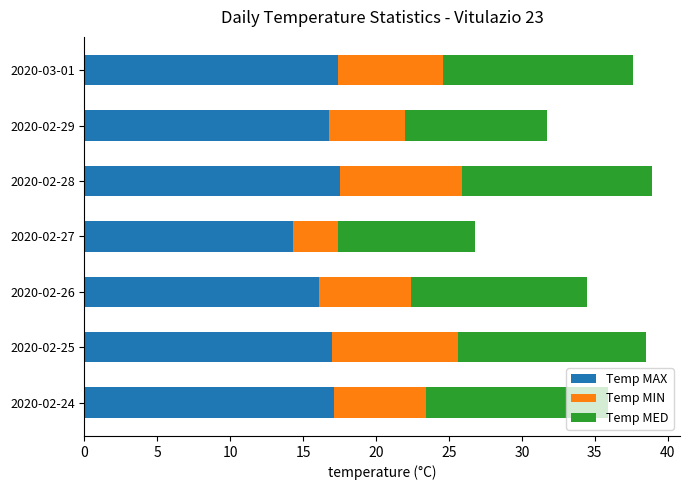

What is the minimum value for Temp MAX?

14.3